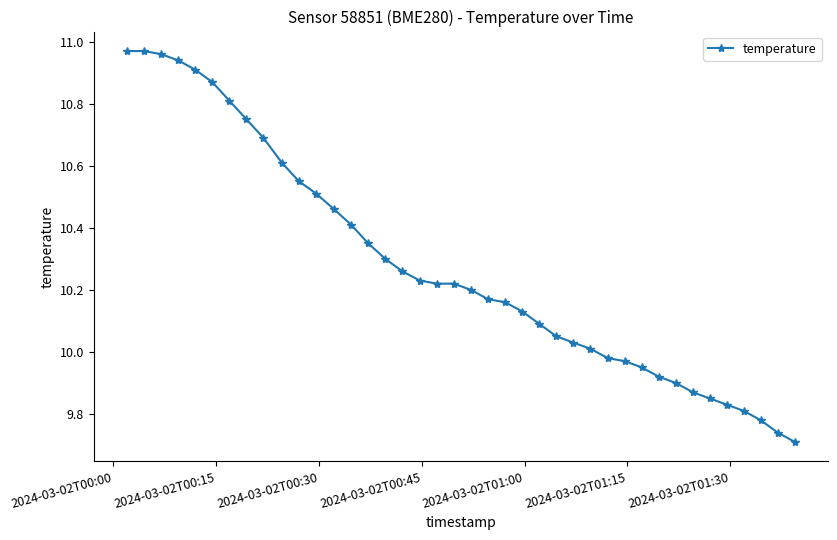

What is the difference between the second highest and minimum values?

1.3